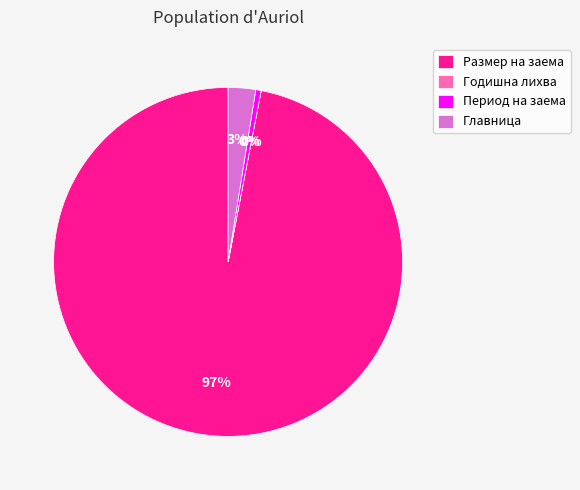

Which category accounts for the majority?

Размер на заема